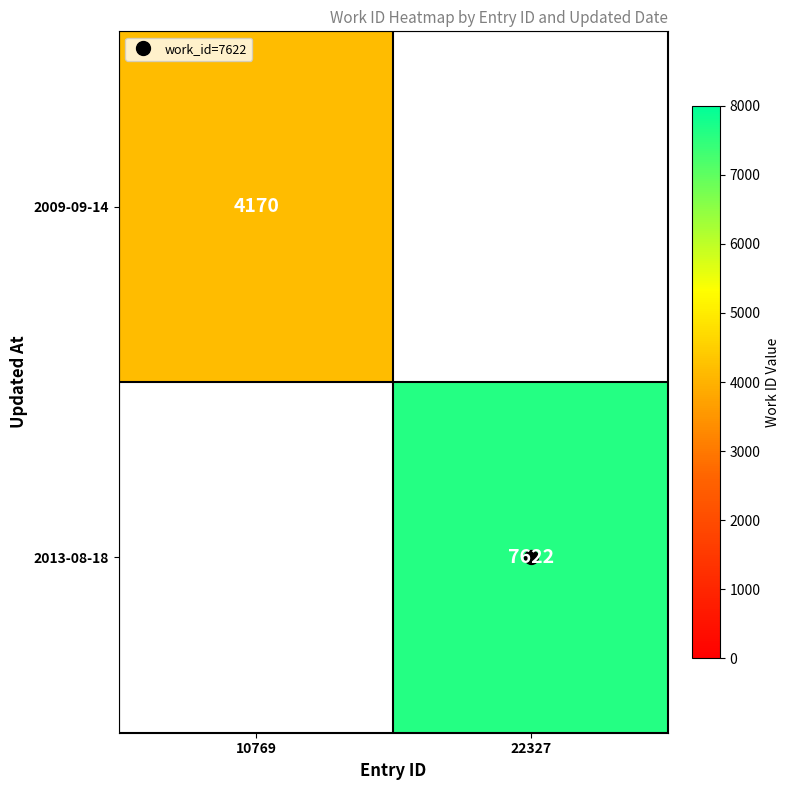

The 2009-09-14 series shows 4170.0 at 10769. True or false?

True